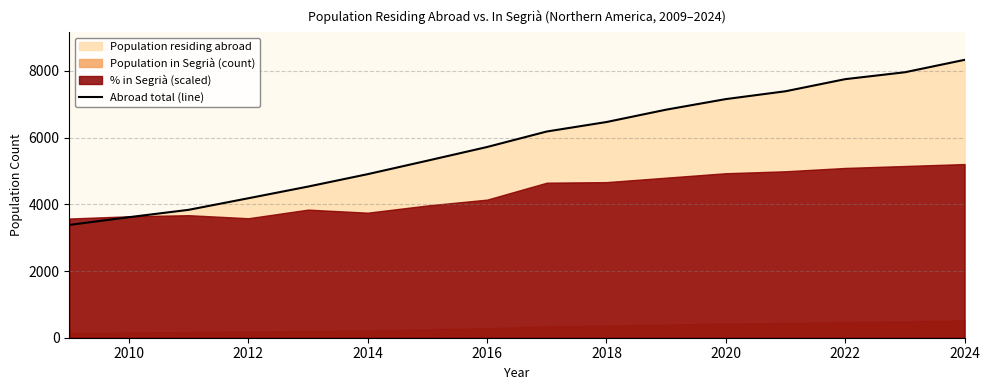

At which label does Abroad total (line) reach its peak?

2024